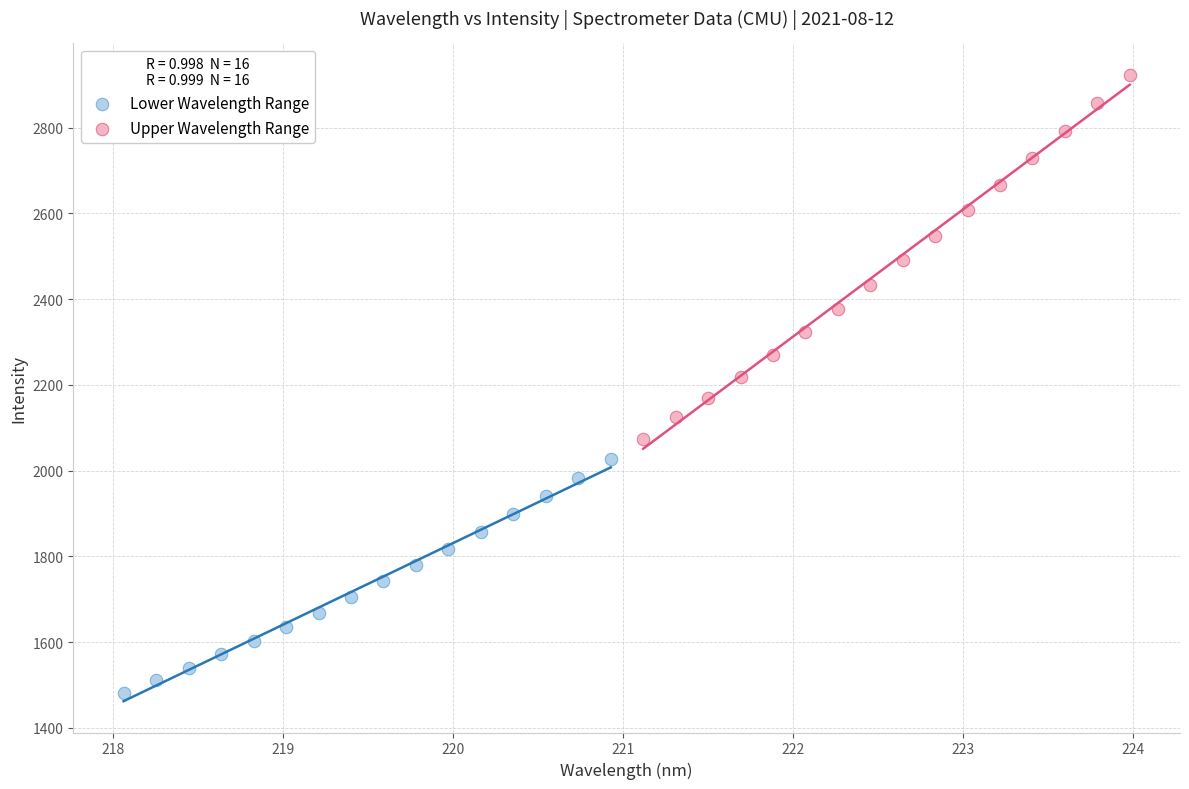

Which series has the largest Y range (max minus min)?

Upper Wavelength Range